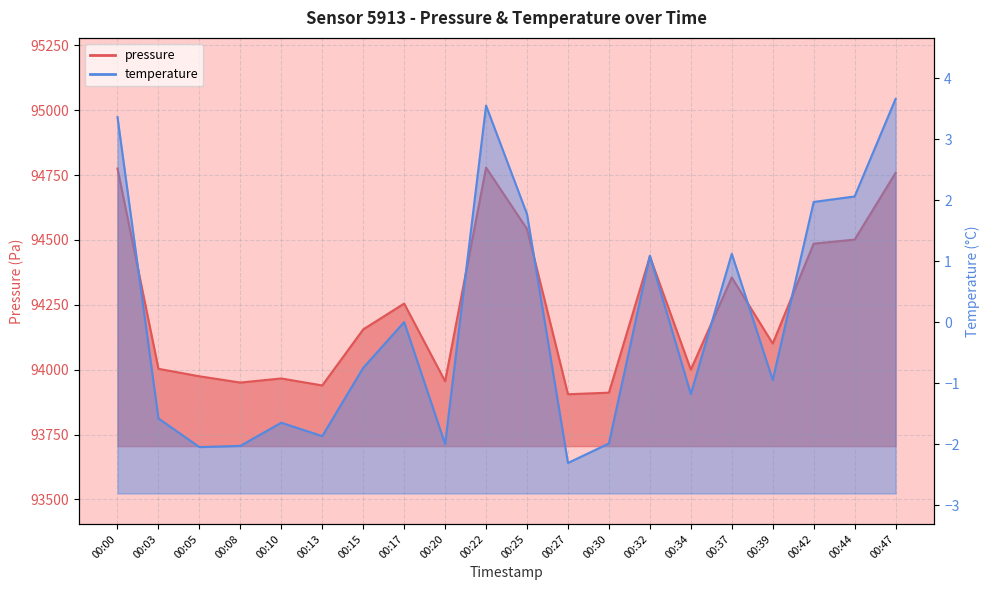

In temperature, how many points are lower than both neighbors (excluding endpoints)?

6